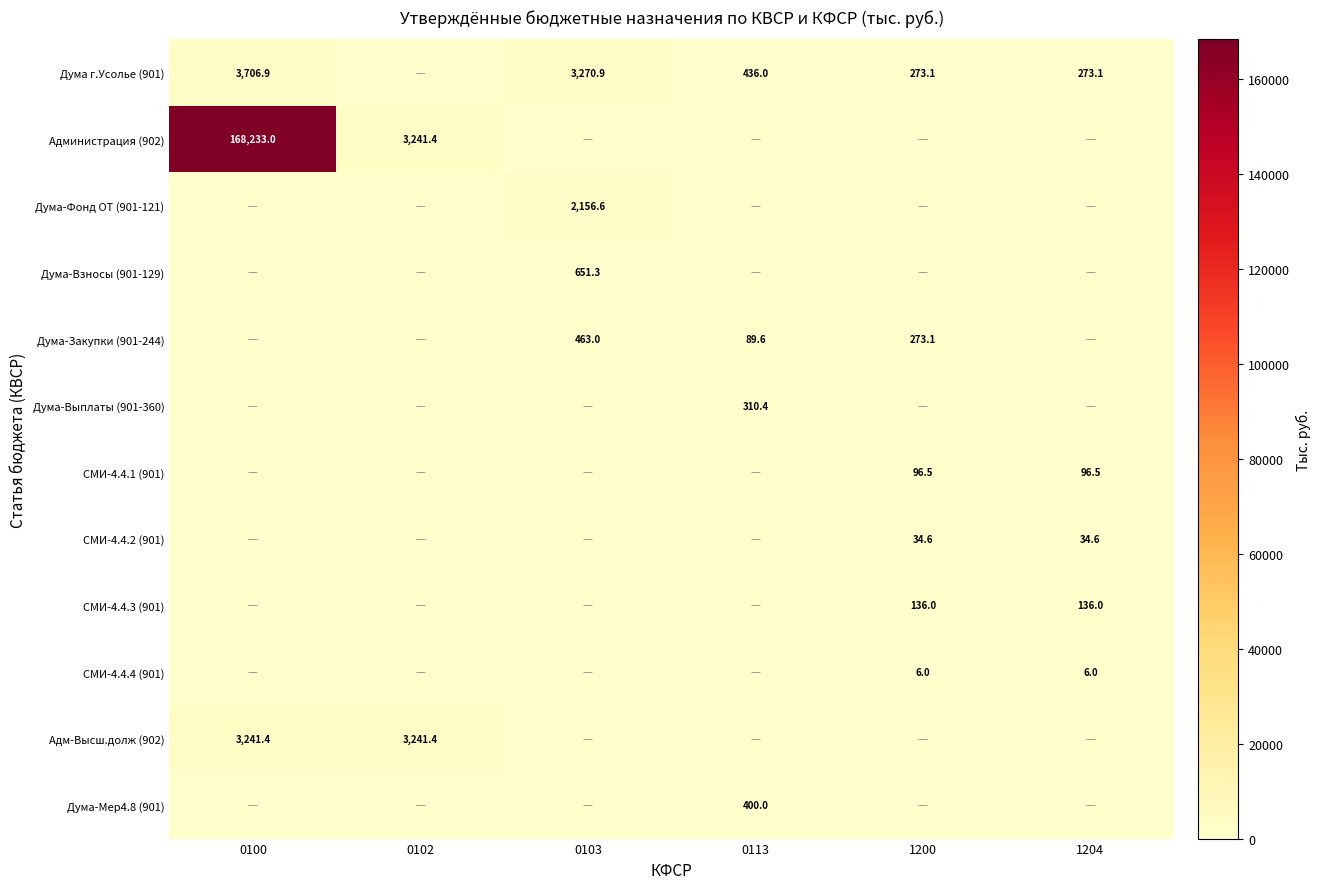

True or false: Дума-Закупки (901-244) has a value of 21.4 at 0113.

False